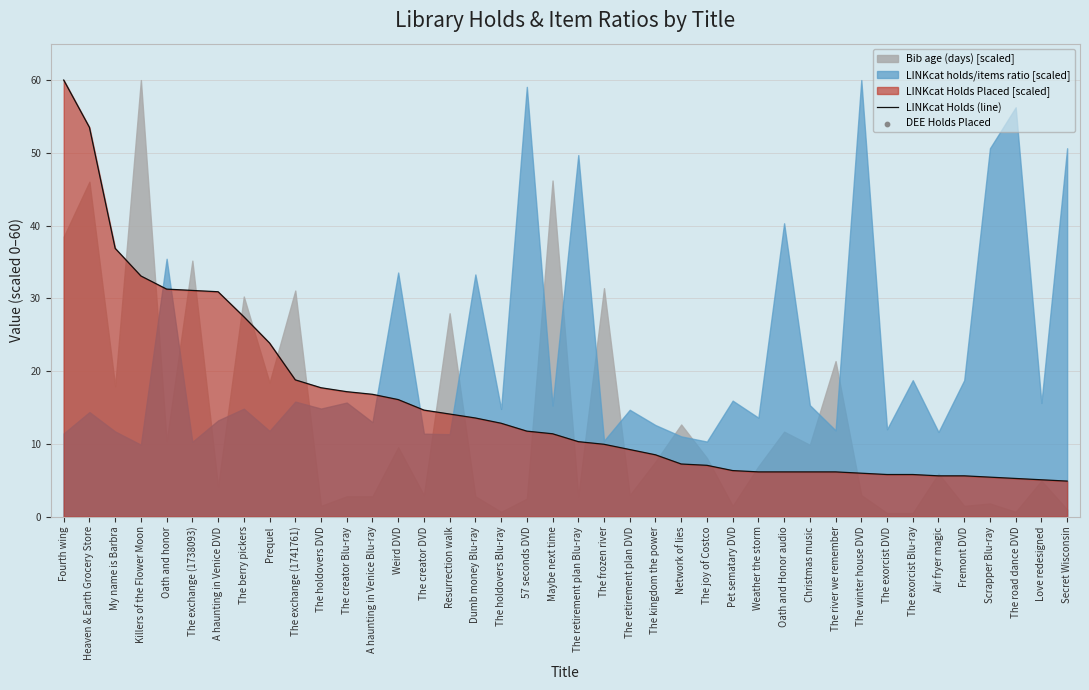

Is the value of LINKcat Holds (line) at Air fryer magic greater than the value of DEE Holds Placed at The river we remember?

No